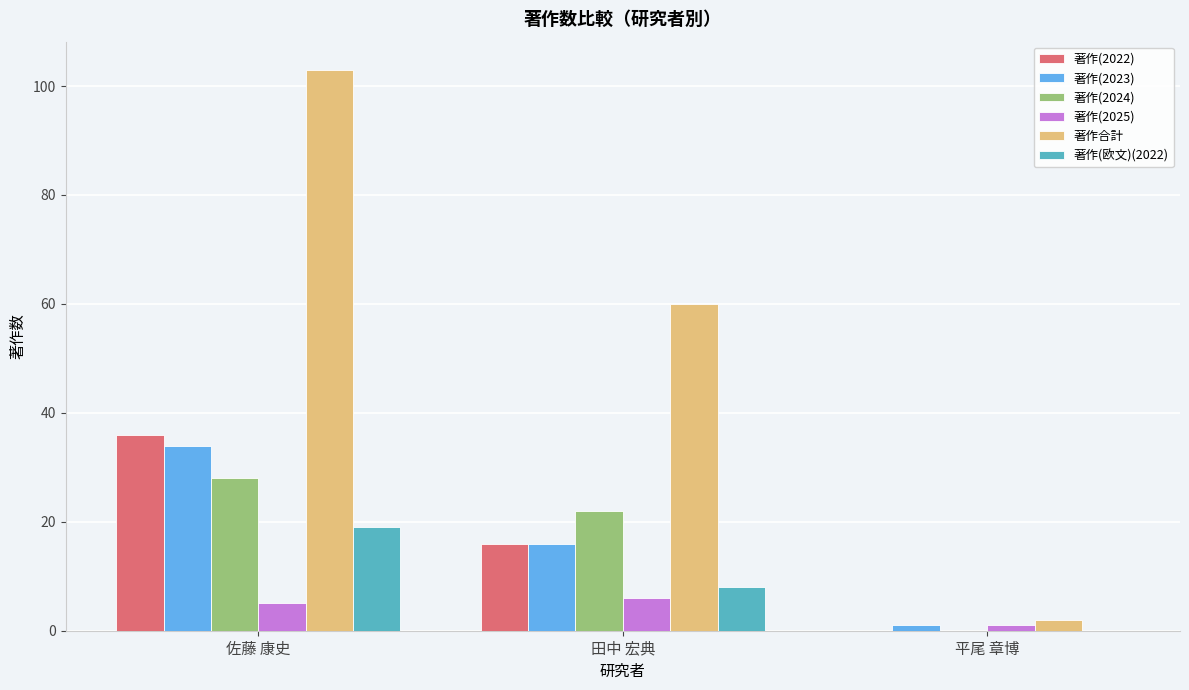

What is the spread (max minus min) of values at 佐藤 康史?

98